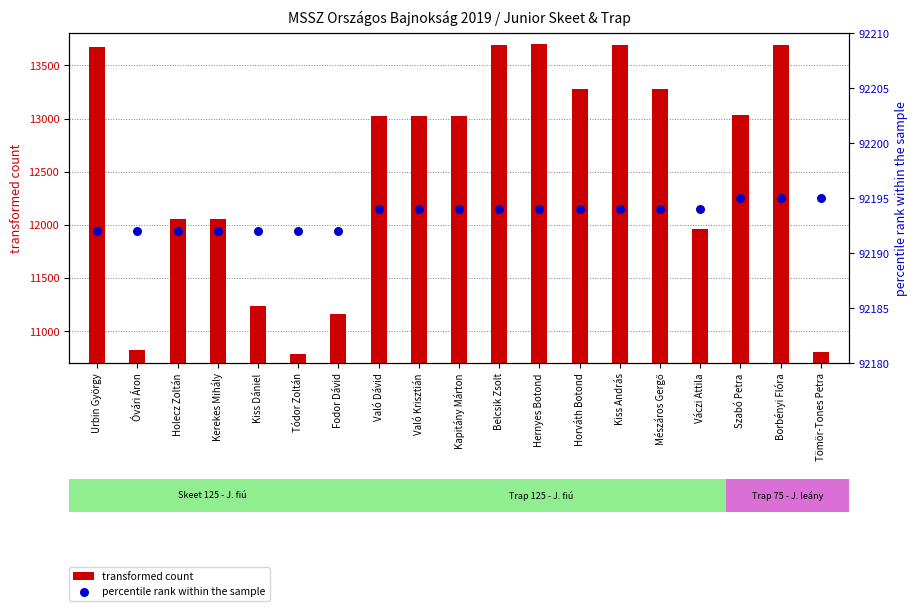

At which category is the sum across all series the highest?

Hernyes Botond